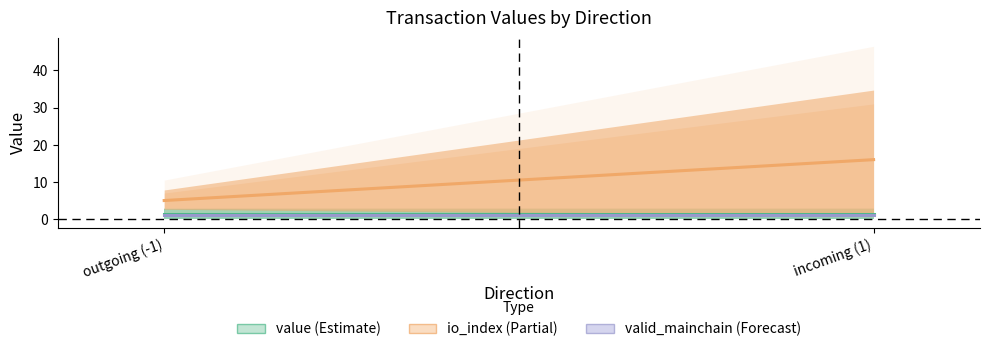

How many distinct data groups are displayed?

3